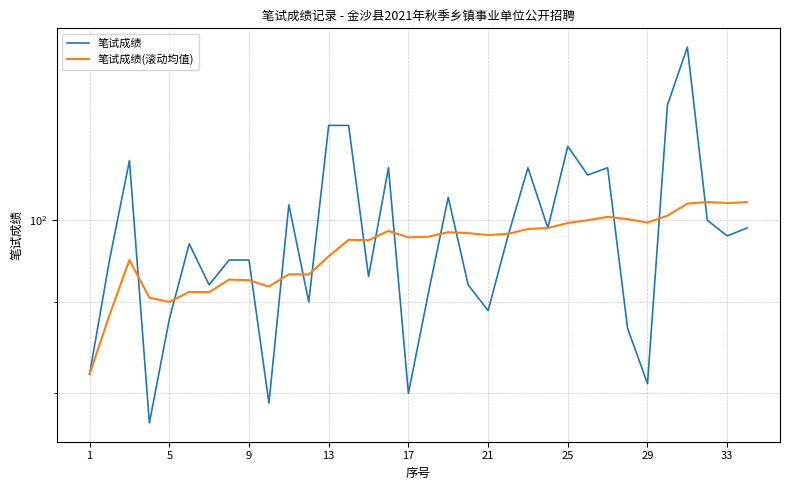

How many lines are shown in the chart?

2